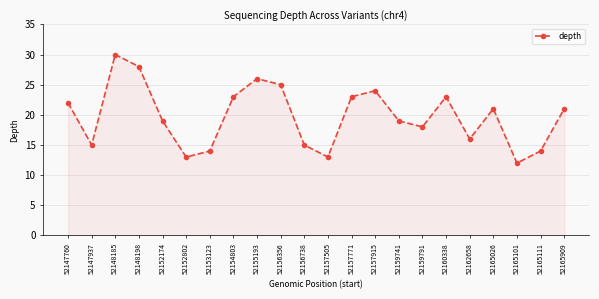

What is the value of the 2nd point from the left?

15